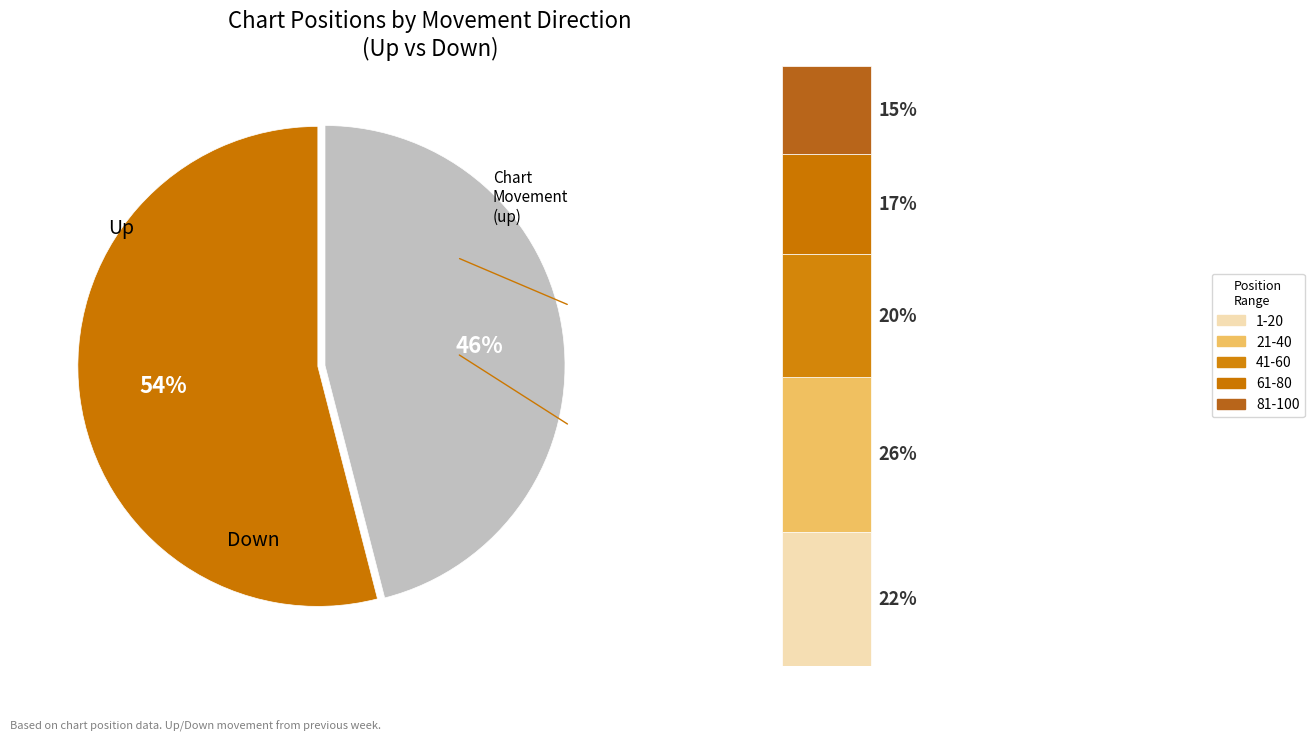

What is the change in value from up to down?

-8